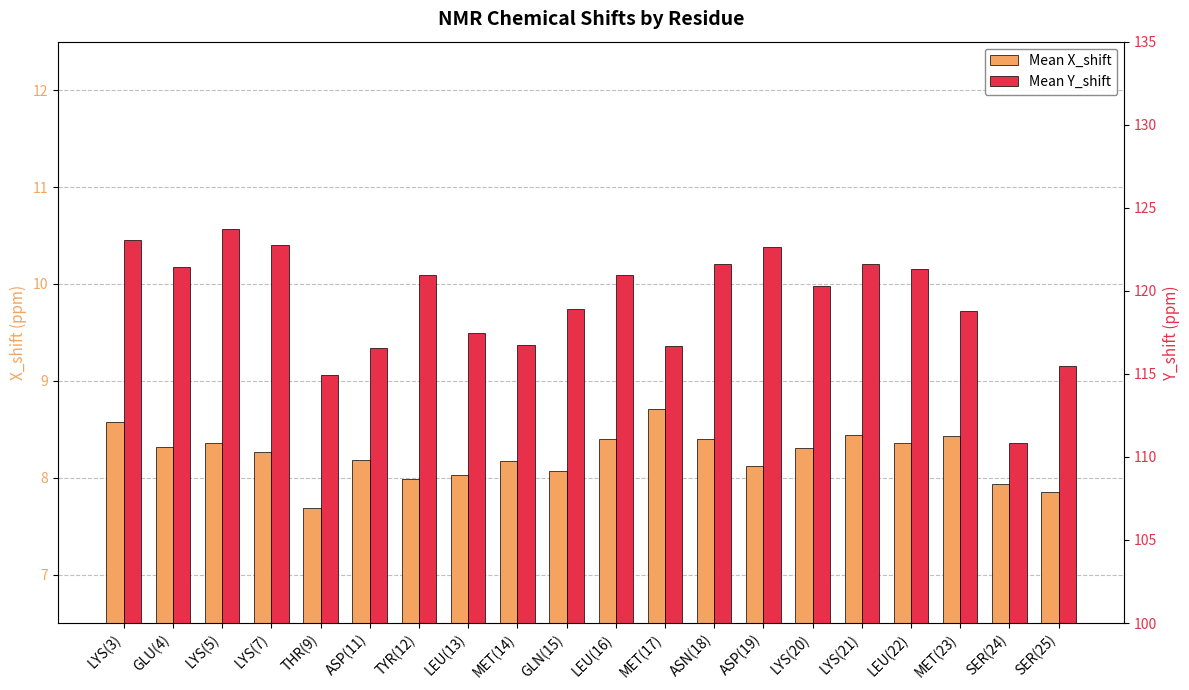

Reading left to right, extract all data points from this chart.

Mean X_shift: 8.6	8.3	8.4	8.3	7.7	8.2	8.0	8.0	8.2	8.1	8.4	8.7	8.4	8.1	8.3	8.4	8.4	8.4	7.9	7.9
Mean Y_shift: 123.0	121.4	123.7	122.8	114.9	116.5	120.9	117.5	116.7	118.9	120.9	116.7	121.6	122.7	120.3	121.6	121.3	118.8	110.8	115.5